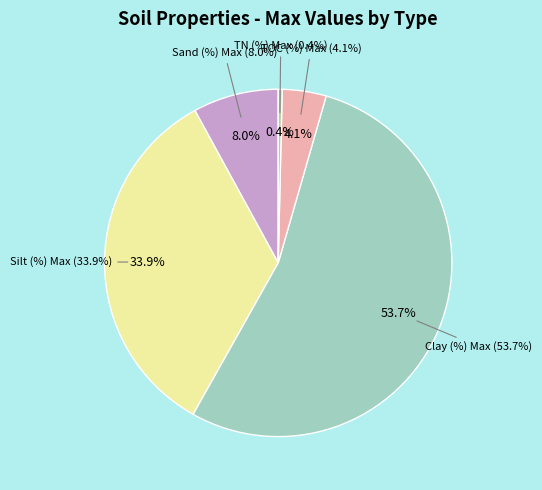

Which category has the biggest portion of the pie?

Clay (%) Max